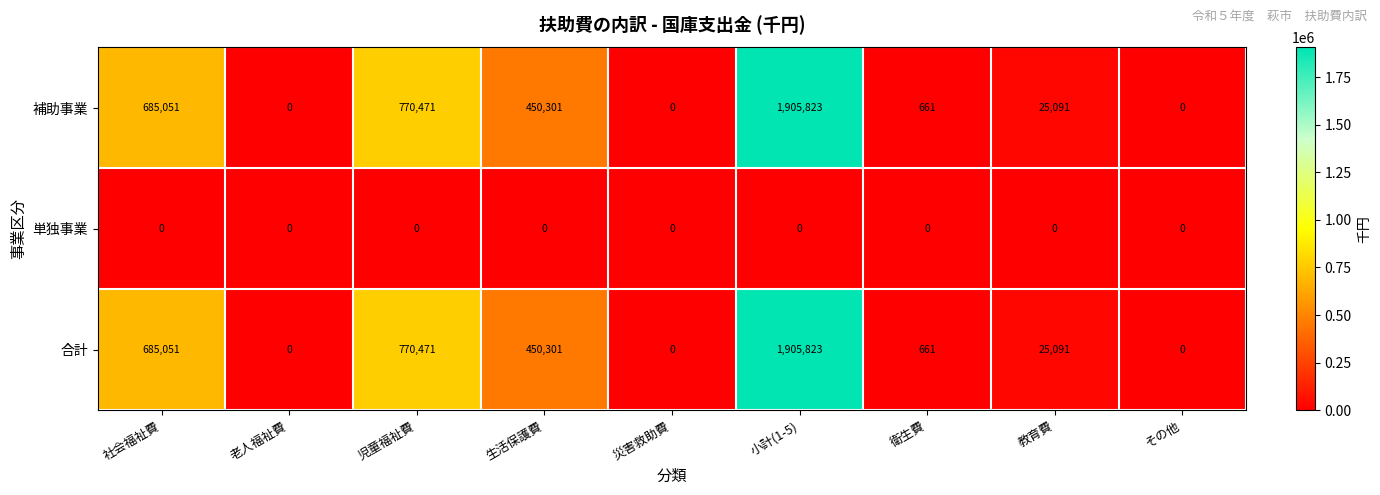

The value of 合計 at 社会福祉費 is 250517. True or false?

False